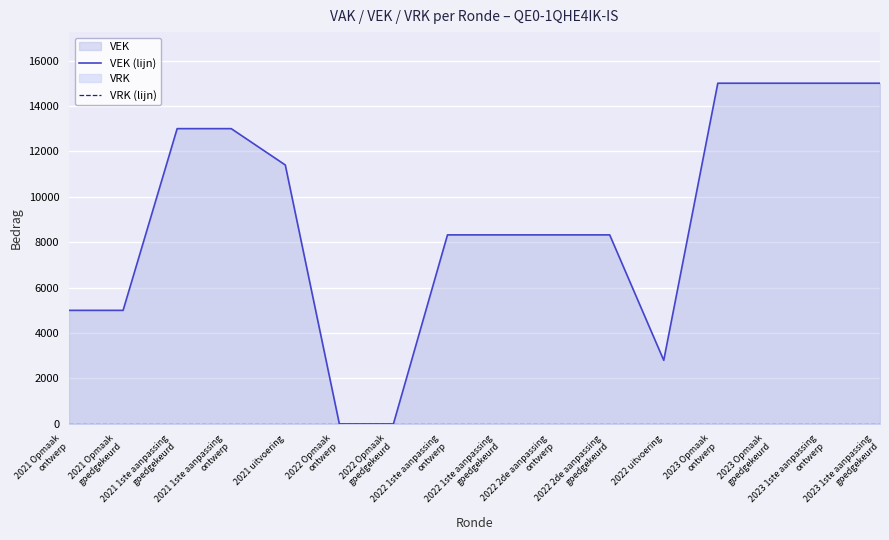

Rank the categories by VRK (lijn) value from lowest to highest.

2021 Opmaak
ontwerp, 2021 Opmaak
goedgekeurd, 2021 1ste aanpassing
goedgekeurd, 2021 1ste aanpassing
ontwerp, 2021 uitvoering, 2022 Opmaak
ontwerp, 2022 Opmaak
goedgekeurd, 2022 1ste aanpassing
ontwerp, 2022 1ste aanpassing
goedgekeurd, 2022 2de aanpassing
ontwerp, 2022 2de aanpassing
goedgekeurd, 2022 uitvoering, 2023 Opmaak
ontwerp, 2023 Opmaak
goedgekeurd, 2023 1ste aanpassing
ontwerp, 2023 1ste aanpassing
goedgekeurd